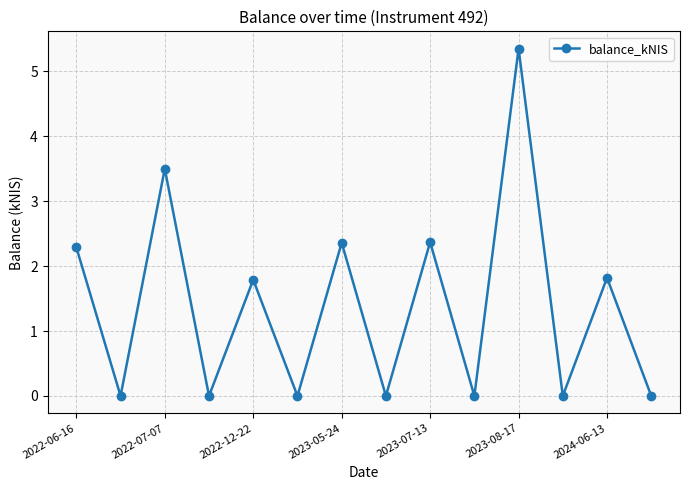

What is the sum of all values?

19.5